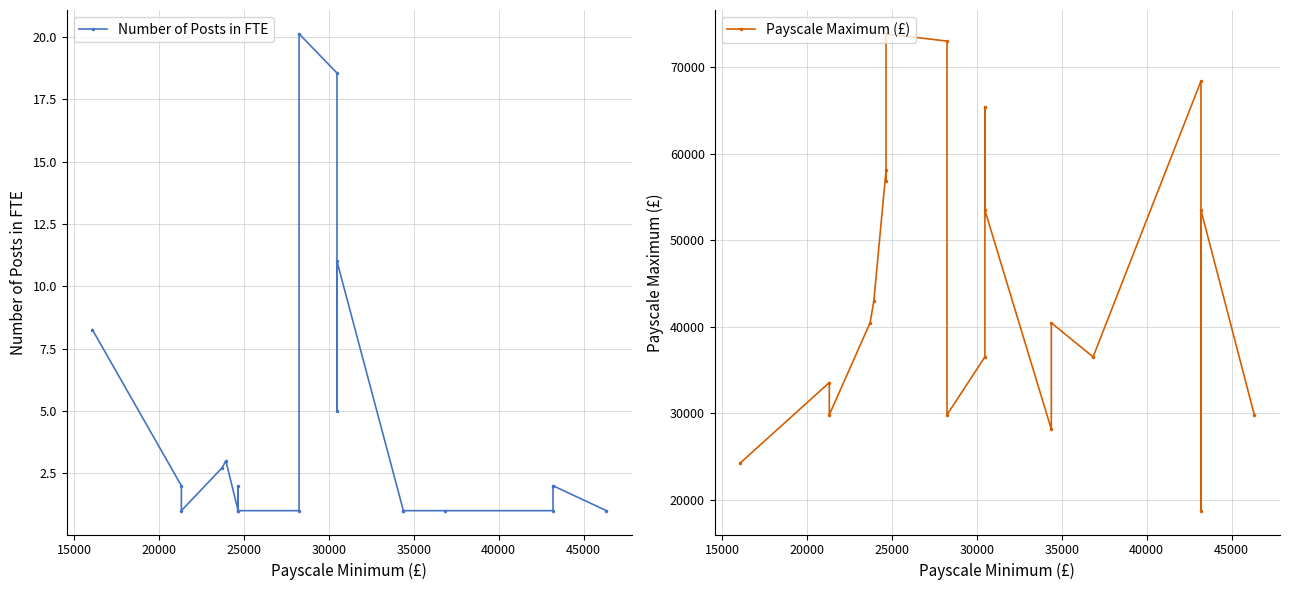

At how many categories does at least one series exceed 9333?

20